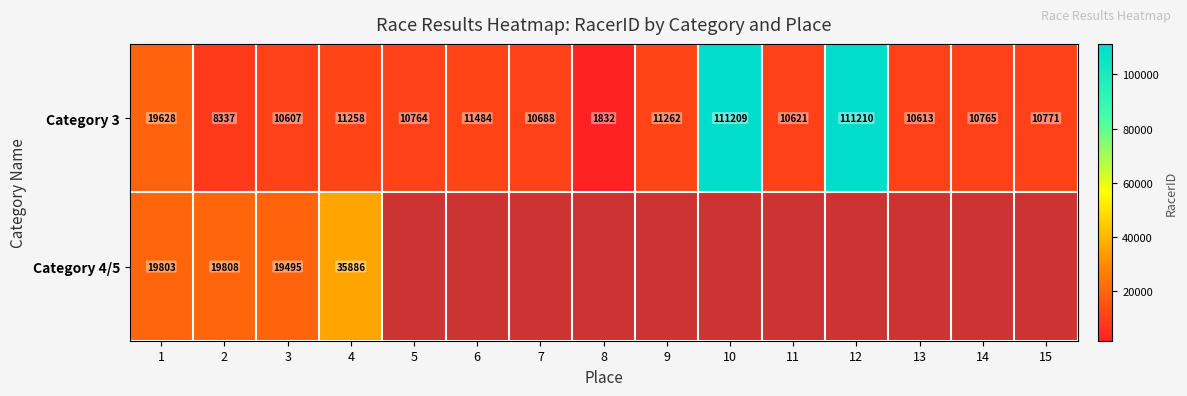

What is the difference between the highest and lowest values at 3?

8888